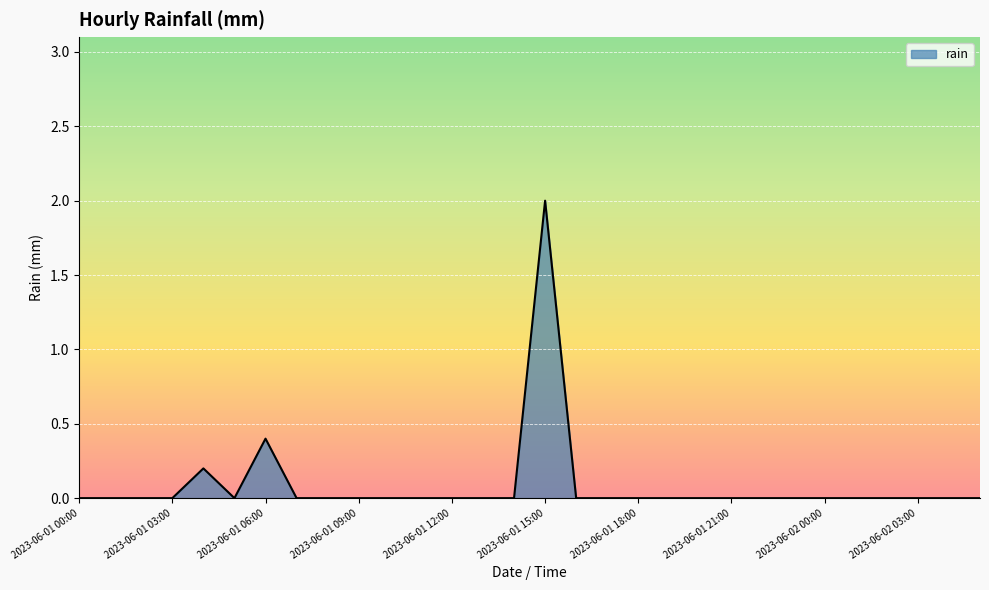

What is the difference between the maximum and minimum values?

2.0